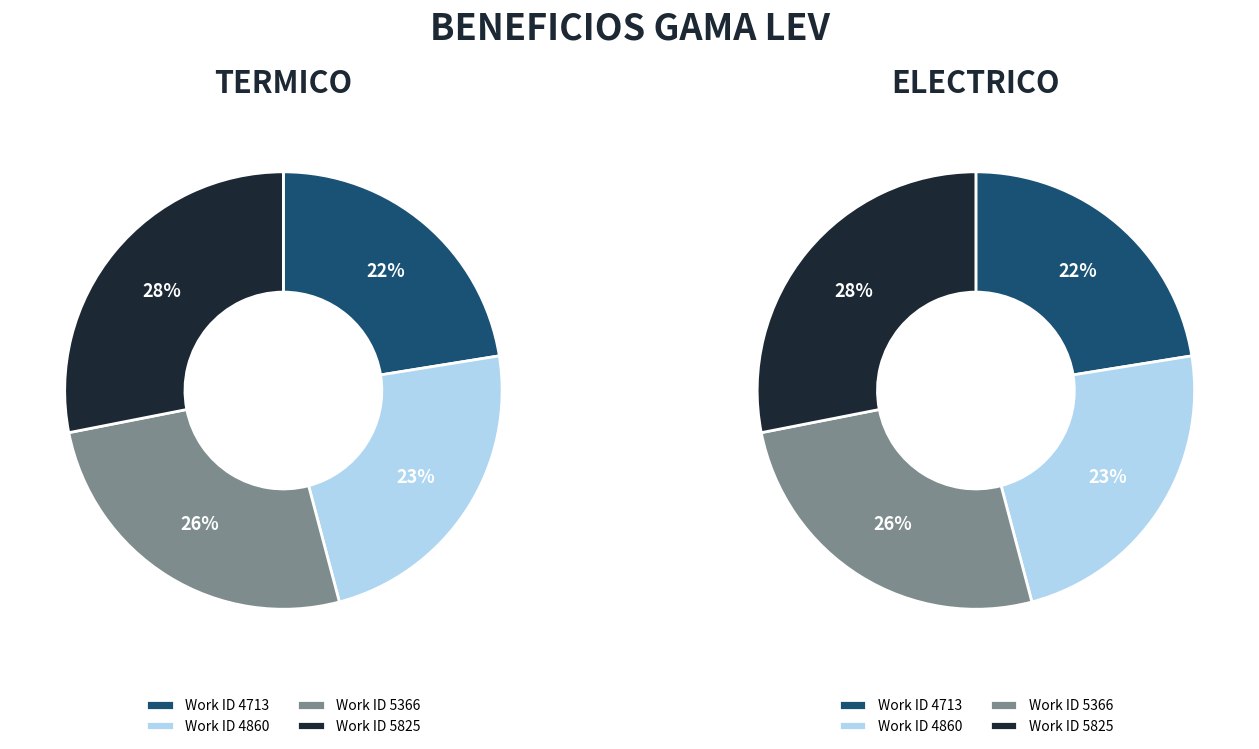

Rank the categories by value from lowest to highest.

4713, 4860, 5366, 5825